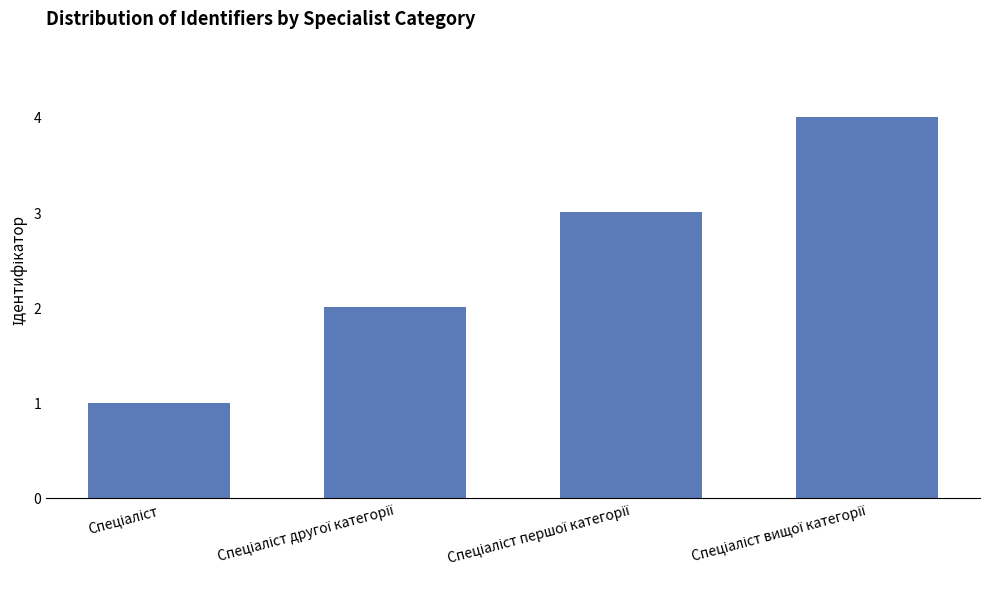

What is the maximum value shown in the chart?

4